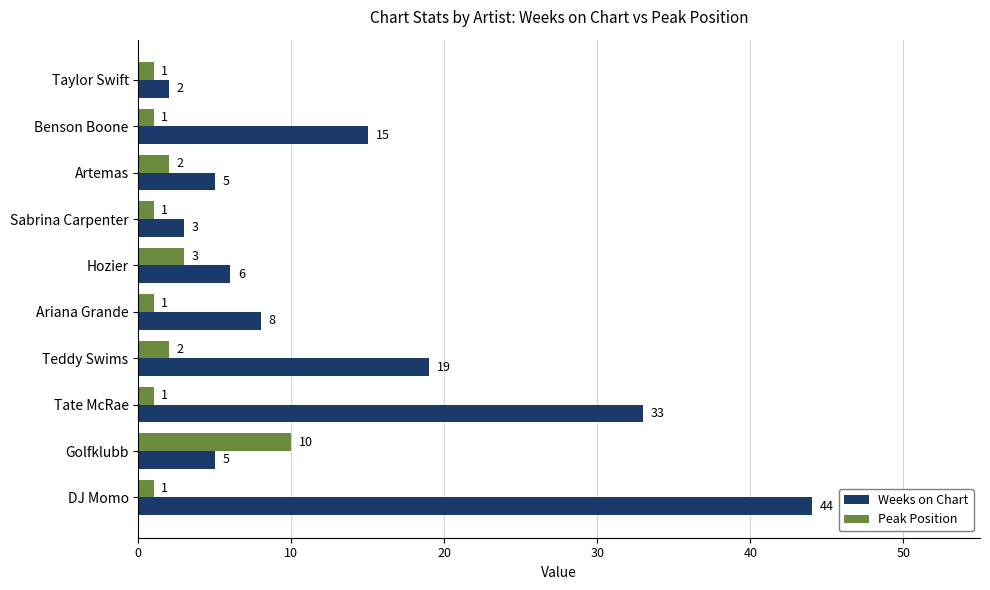

What is the spread (max minus min) of values at Benson Boone?

14